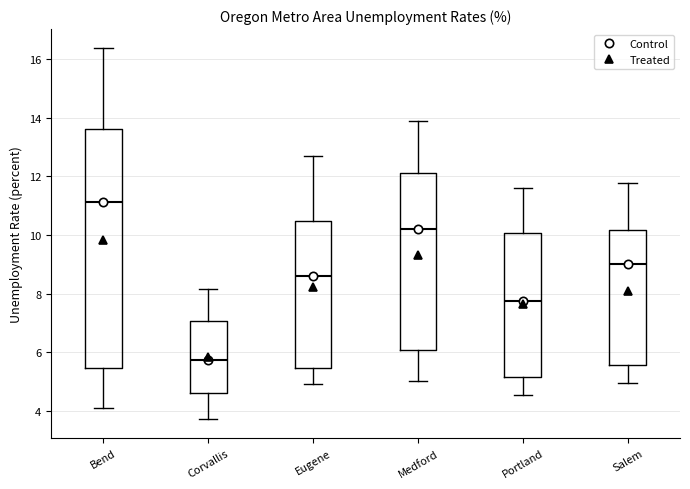

Reading left to right, transcribe this box plot: for each box, give where its median line is, the range the box spans, and where its two whiskers end, as read against the y-axis. The values are not printed on the chart, so give them approximately, as read against the axis.

Bend: median 11.2, box 5.4 to 13.6, whiskers 4.2 to 16.4
Corvallis: median 5.8, box 4.6 to 7.0, whiskers 3.8 to 8.2
Eugene: median 8.6, box 5.4 to 10.4, whiskers 5.0 to 12.8
Medford: median 10.2, box 6.0 to 12.2, whiskers 5.0 to 13.8
Portland: median 7.8, box 5.2 to 10.0, whiskers 4.6 to 11.6
Salem: median 9.0, box 5.6 to 10.2, whiskers 5.0 to 11.8